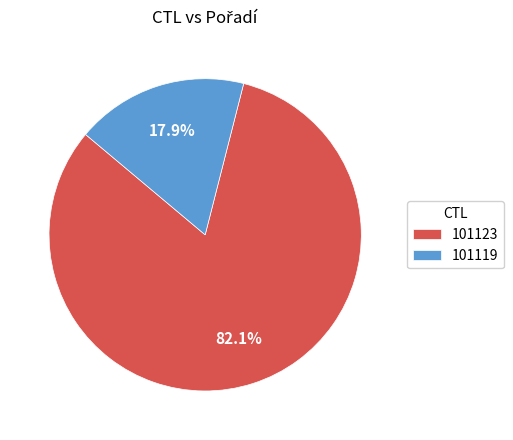

Which has a higher value, 101119 or 101123?

101123